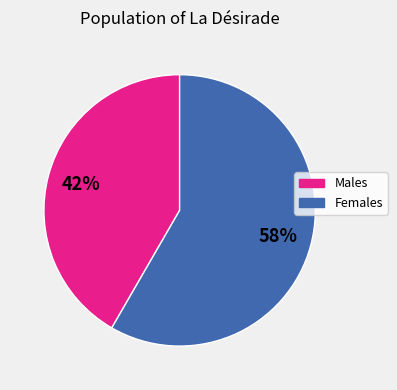

To the nearest percent, what is the average slice percentage?

50%